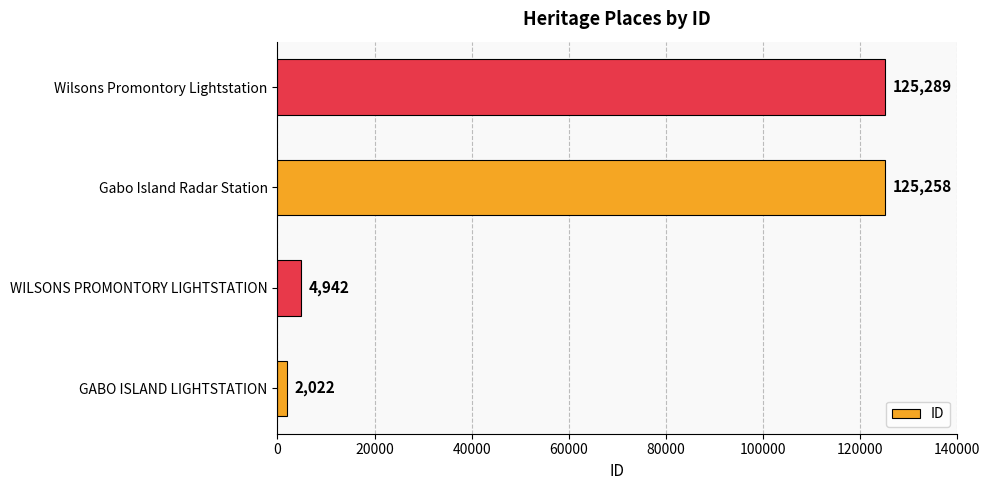

Reading bottom to top, list all the values displayed in this chart.

GABO ISLAND LIGHTSTATION=2022	WILSONS PROMONTORY LIGHTSTATION=4942	Gabo Island Radar Station=125258	Wilsons Promontory Lightstation=125289